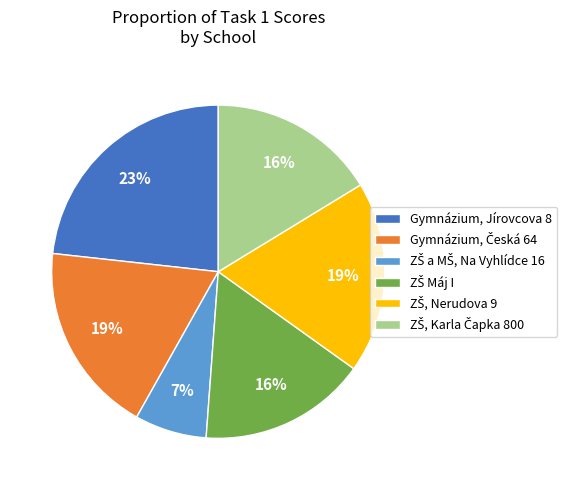

To the nearest percent, what portion does Gymnázium, Jírovcova 8 represent?

23%